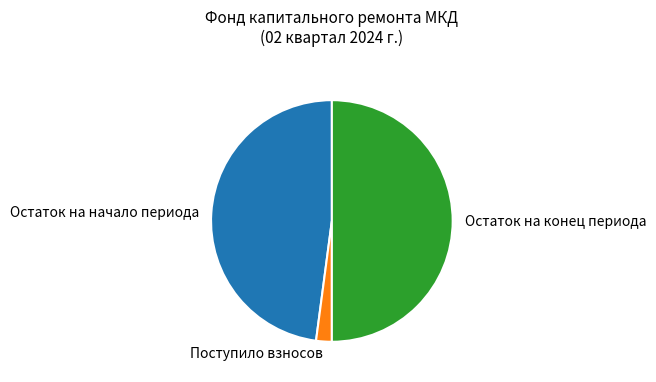

Combined, do Остаток на начало периода and Остаток на конец периода account for over 50%?

Yes